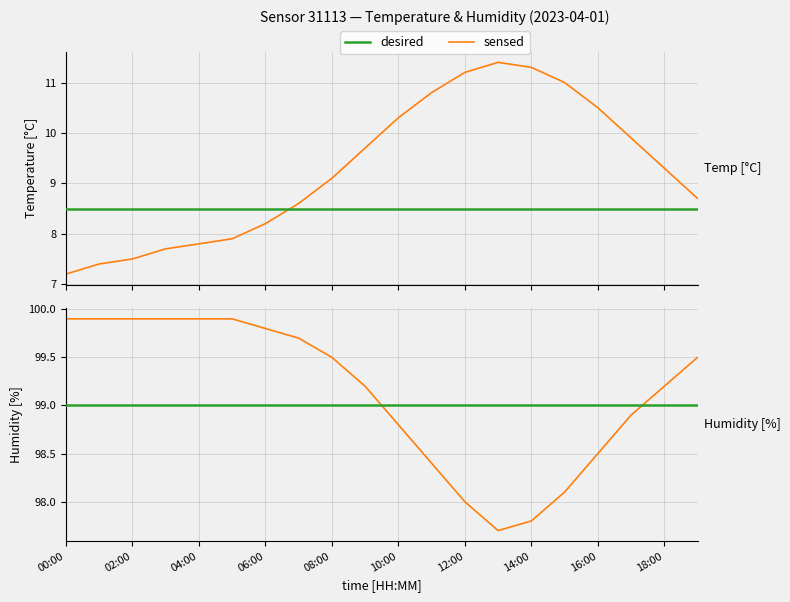

What is the maximum value for sensed?

99.9